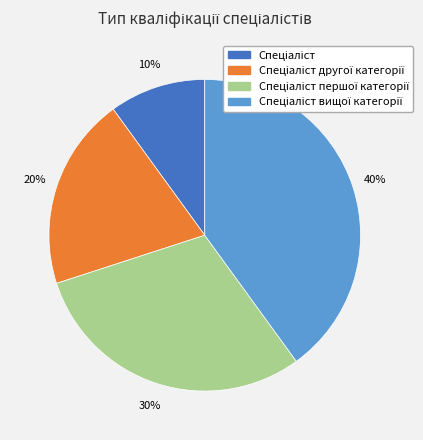

To the nearest percent, what is the average slice percentage?

25%